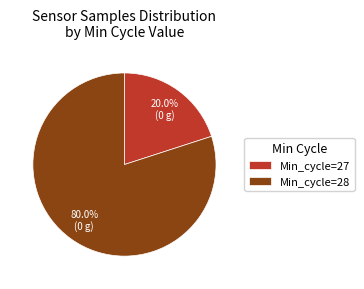

Which category has the smallest portion of the pie?

Min_cycle=27